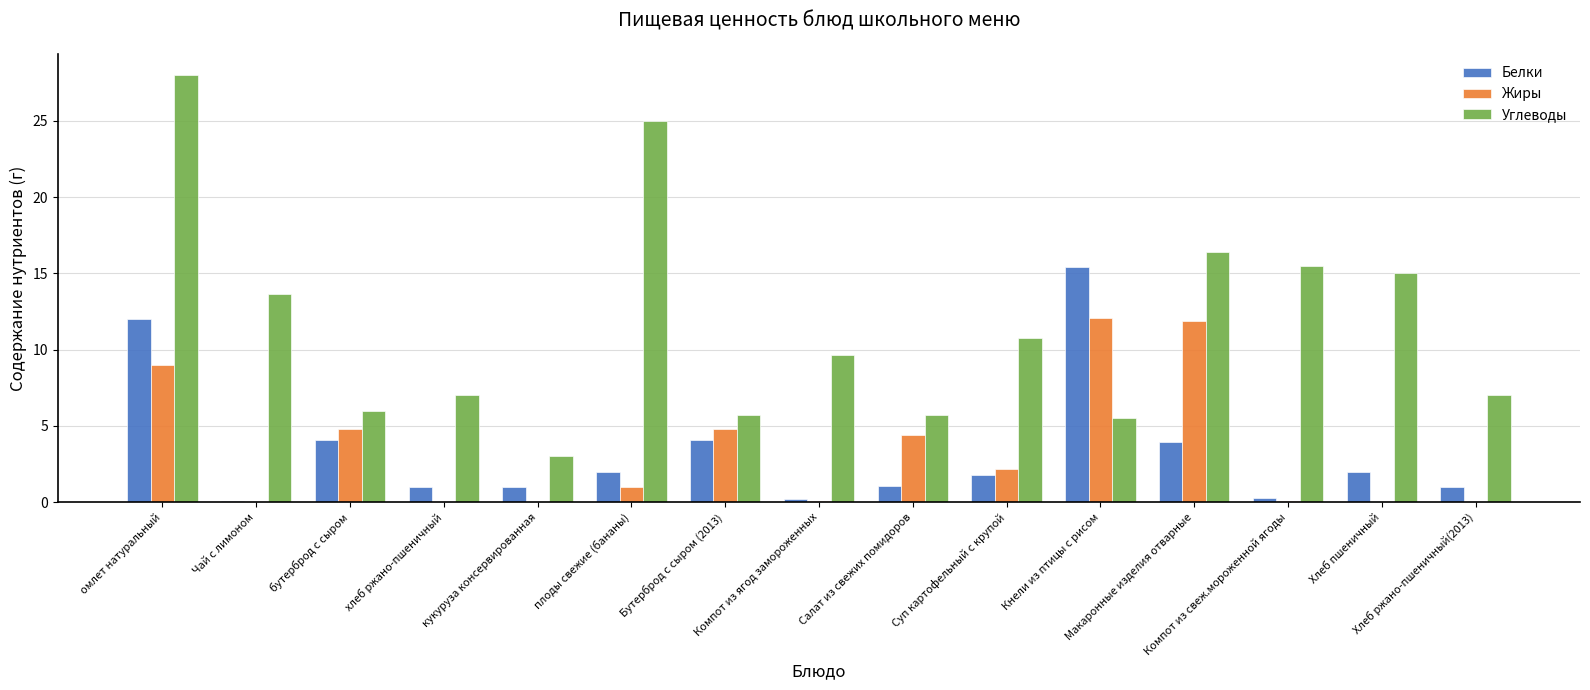

How many distinct data groups are displayed?

3